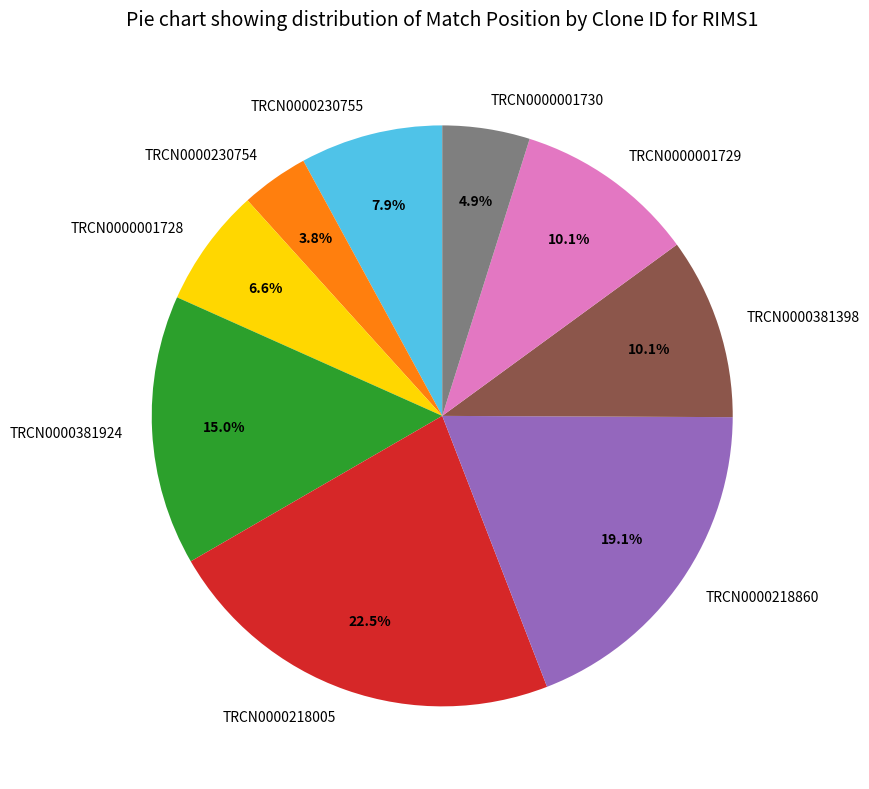

What is the ratio of the value at TRCN0000381398 to the value at TRCN0000381924?

0.7